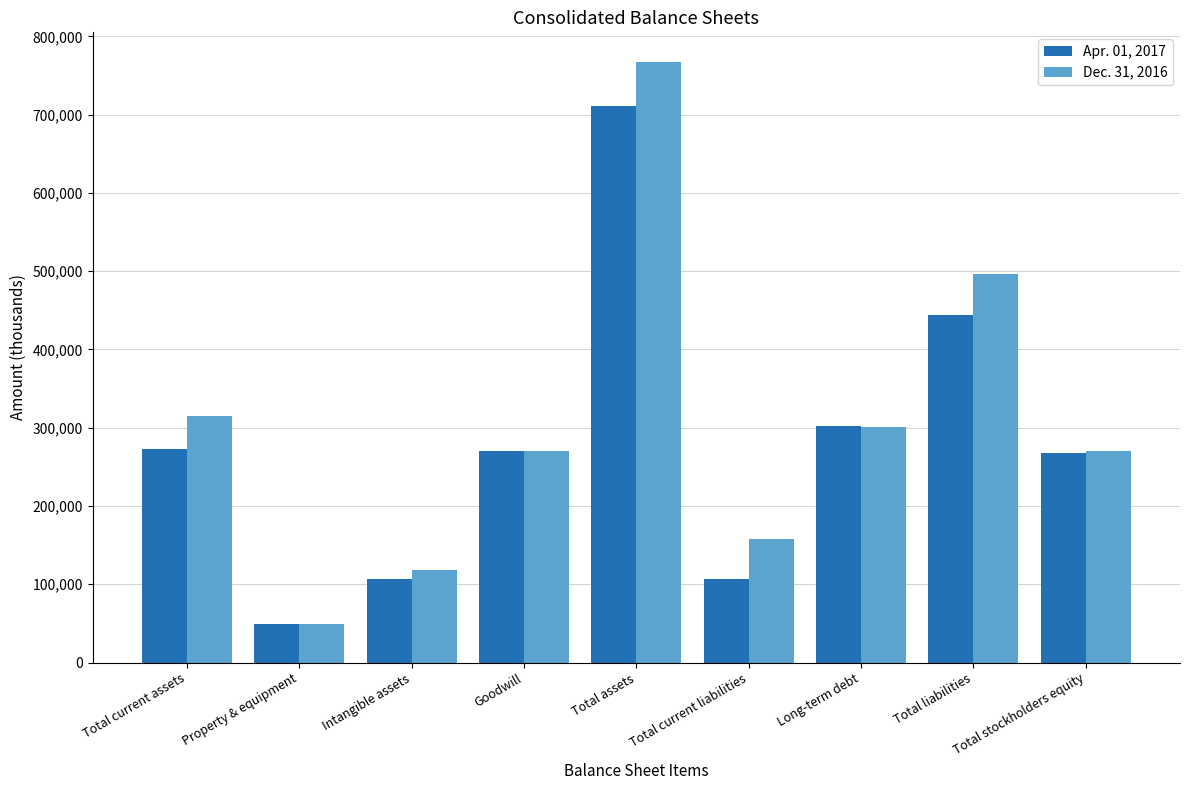

How many data points in Dec. 31, 2016 are less than 270430?

4